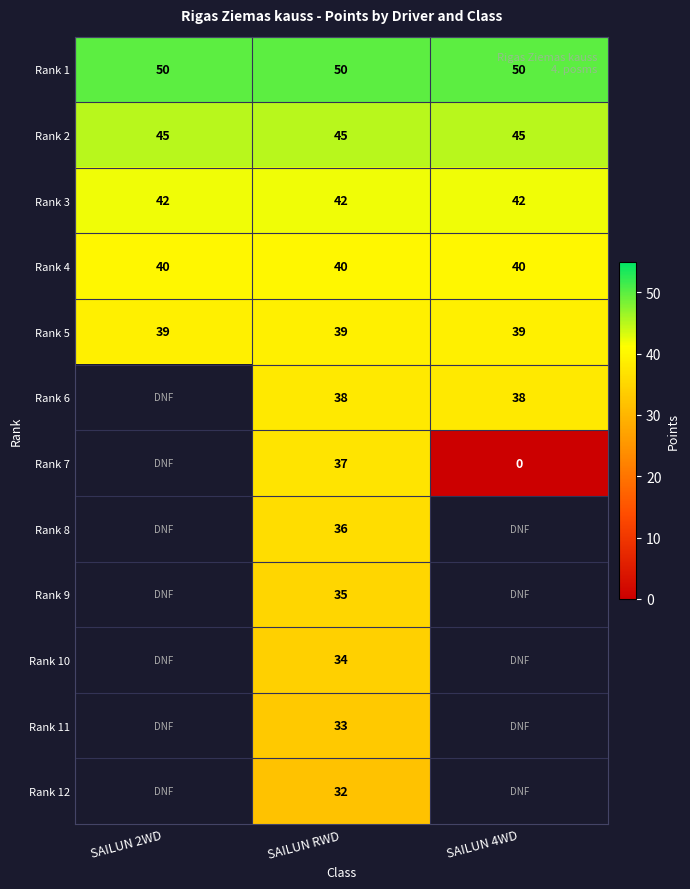

Rank the series at SAILUN RWD from lowest to highest value.

Rank 12, Rank 11, Rank 10, Rank 9, Rank 8, Rank 7, Rank 6, Rank 5, Rank 4, Rank 3, Rank 2, Rank 1